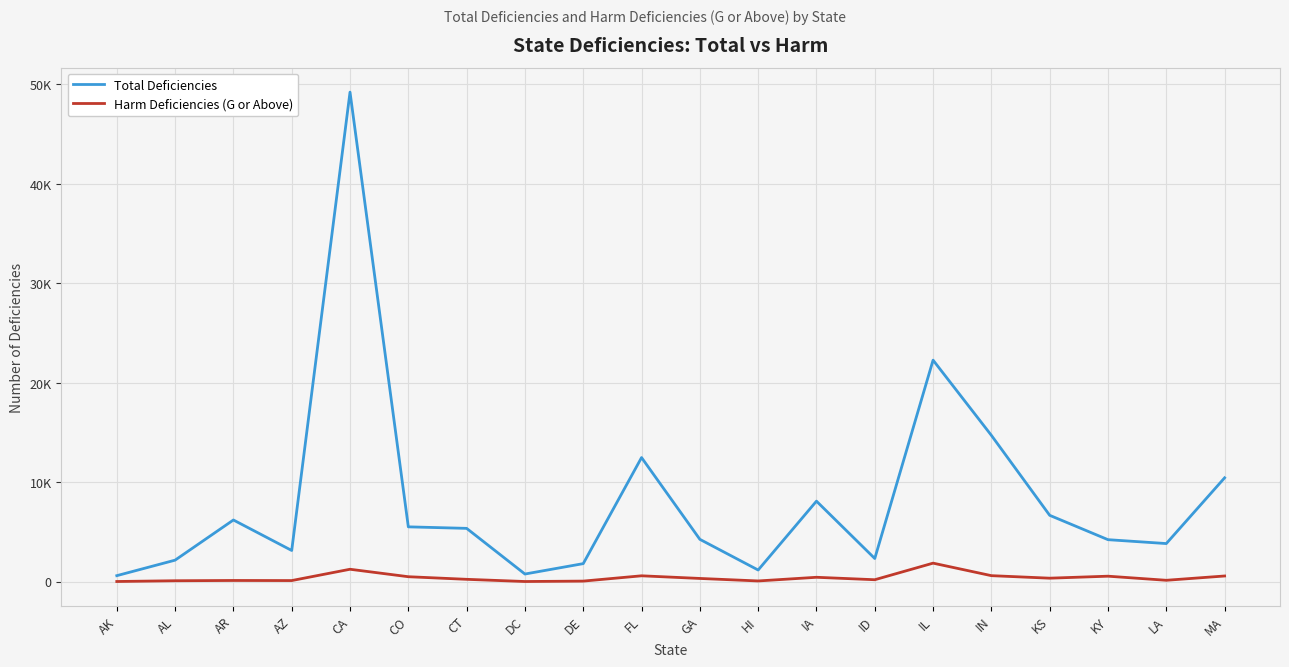

Is the value of Total Deficiencies at IN greater than the value of Harm Deficiencies (G or Above) at HI?

Yes